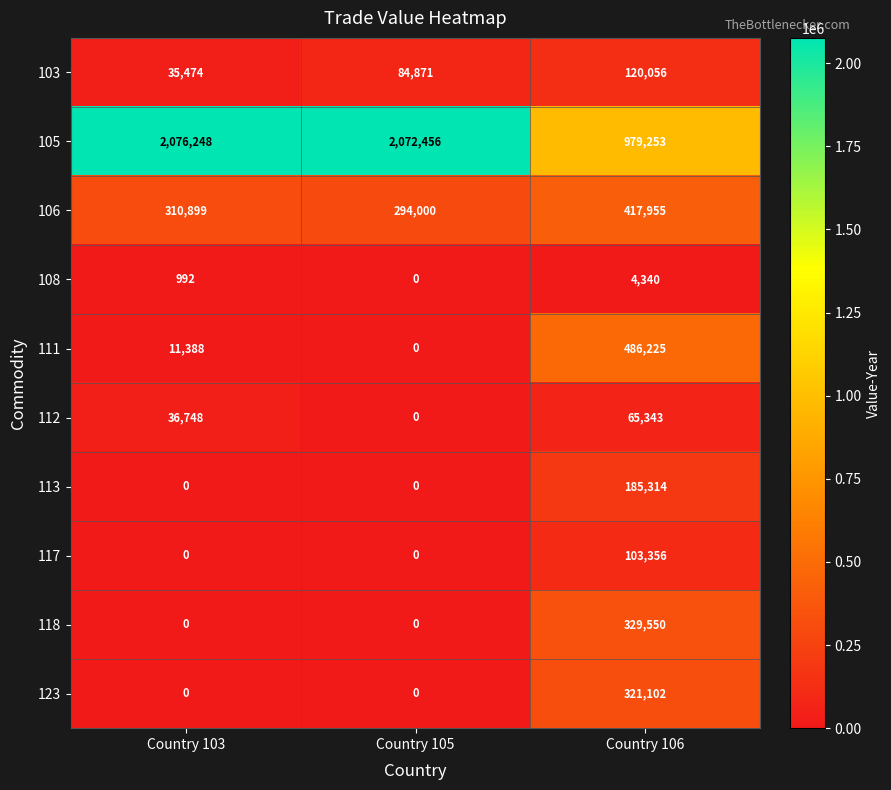

Between Country 103 and Country 105, which series saw the biggest shift?

103